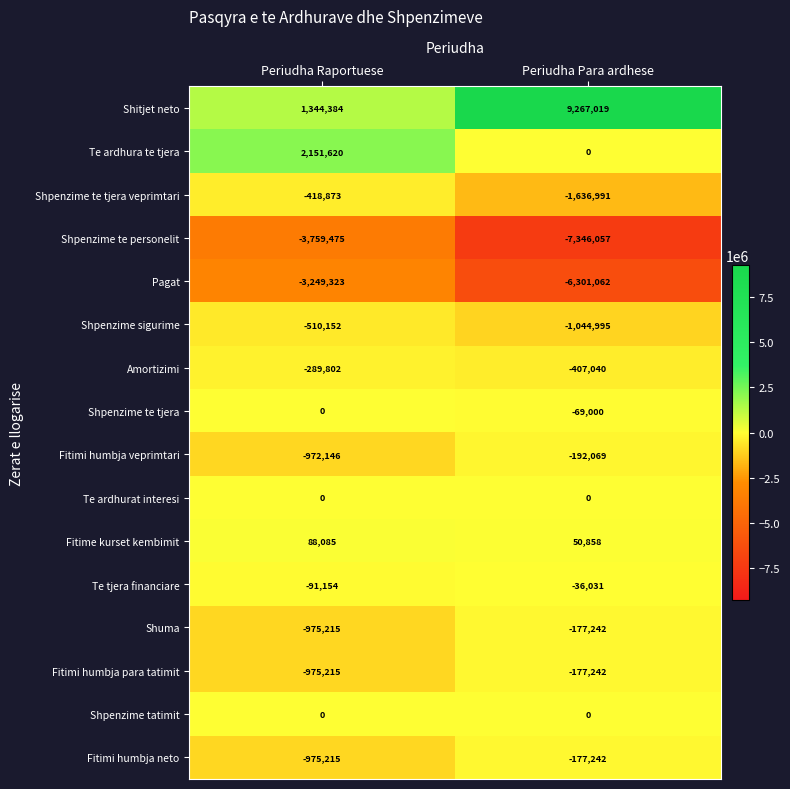

Read the Fitimi humbja para tatimit value at Periudha Raportuese, to the nearest 50.

-975200